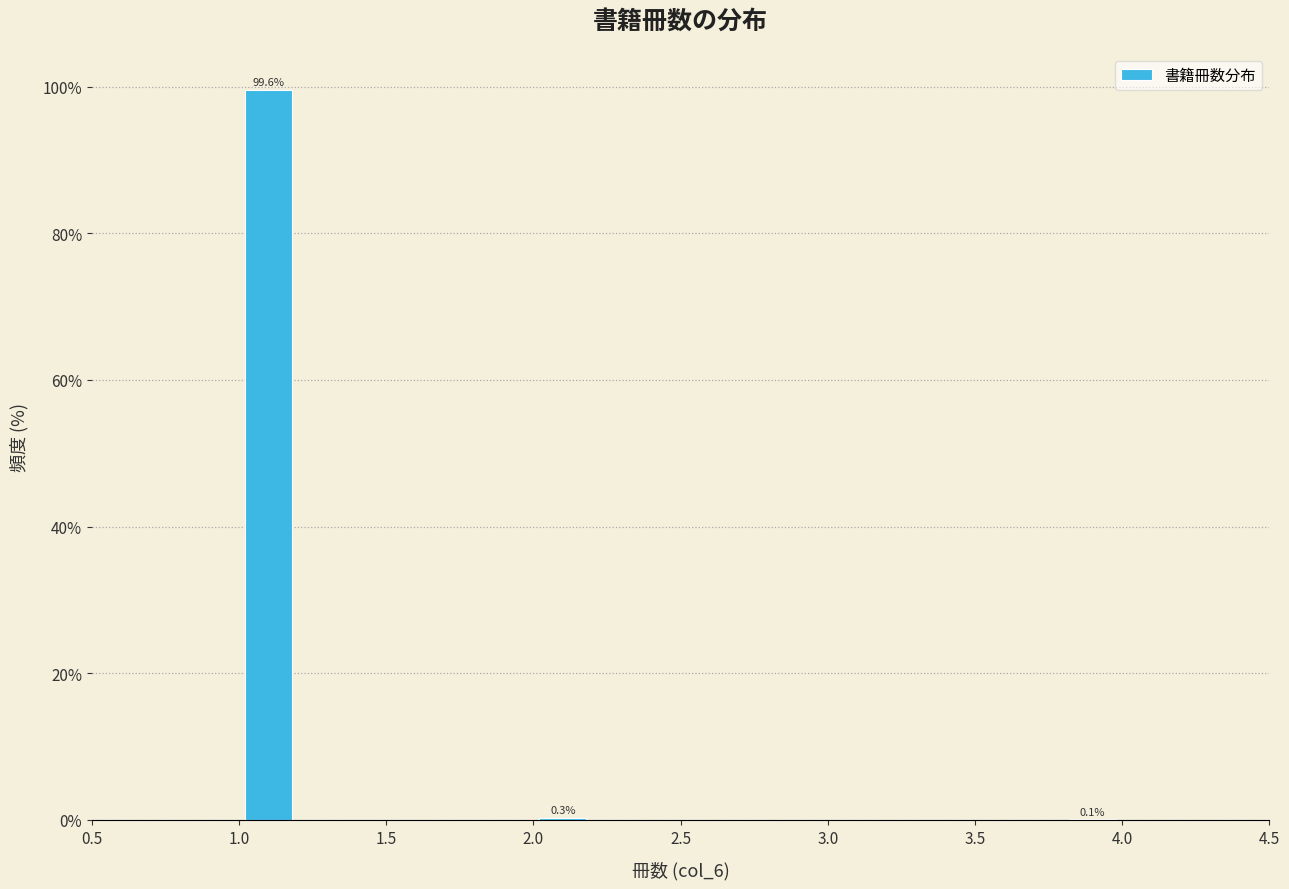

Which range on the x-axis has the tallest bar?

1.0 to 1.2